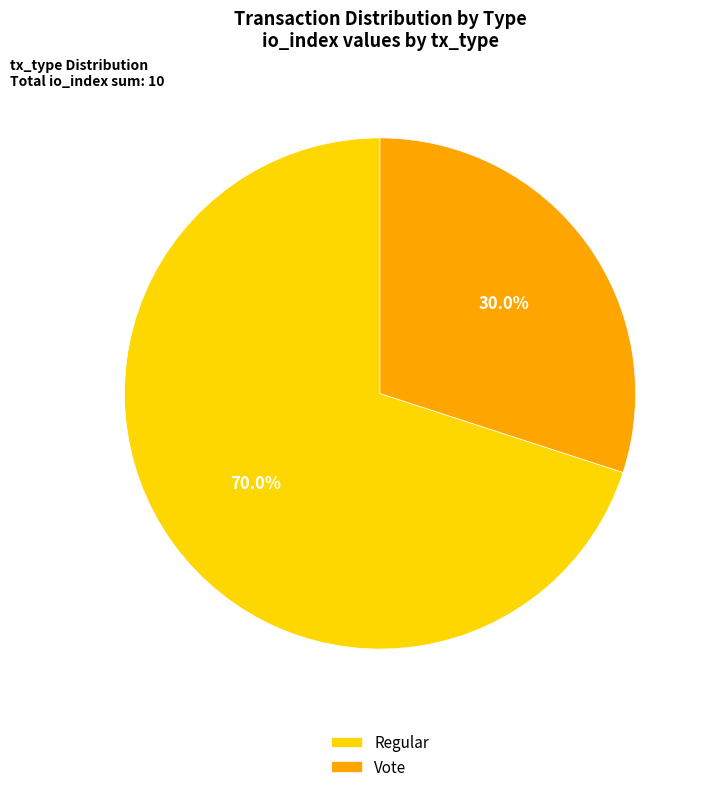

To the nearest percent, what is the average slice percentage?

50%